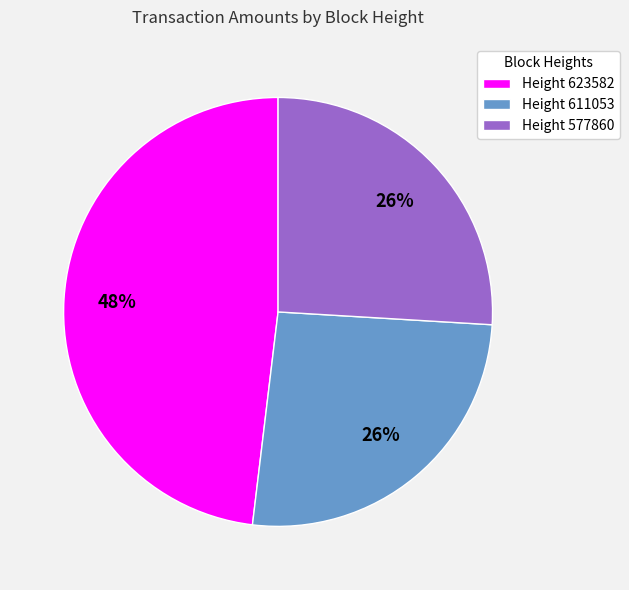

Combined, do Height 623582 and Height 577860 account for over 50%?

Yes